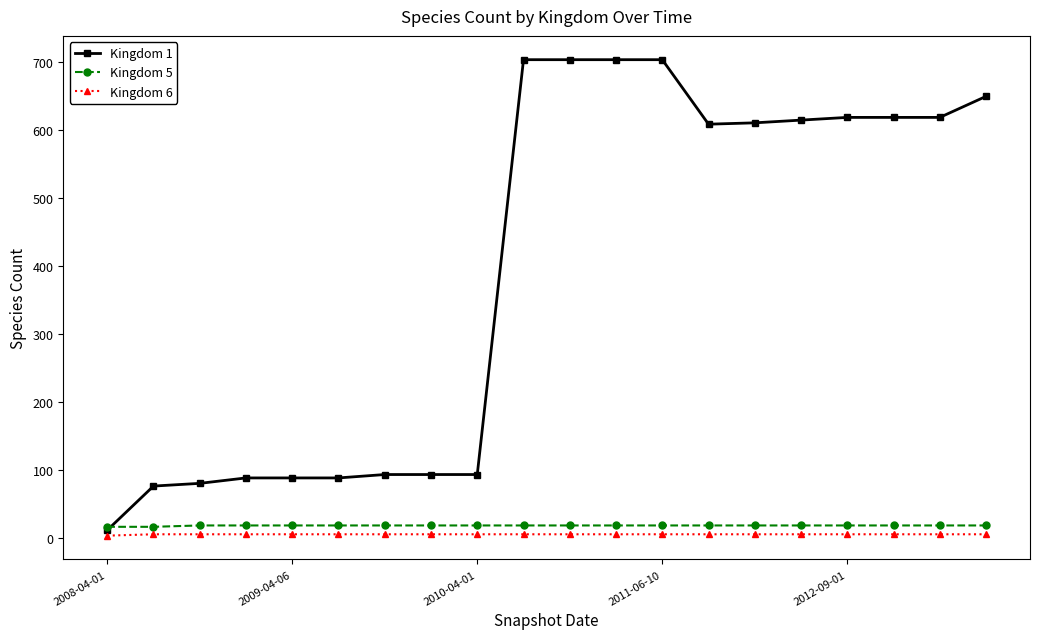

True or false: Kingdom 5 and Kingdom 6 cross at least once.

False